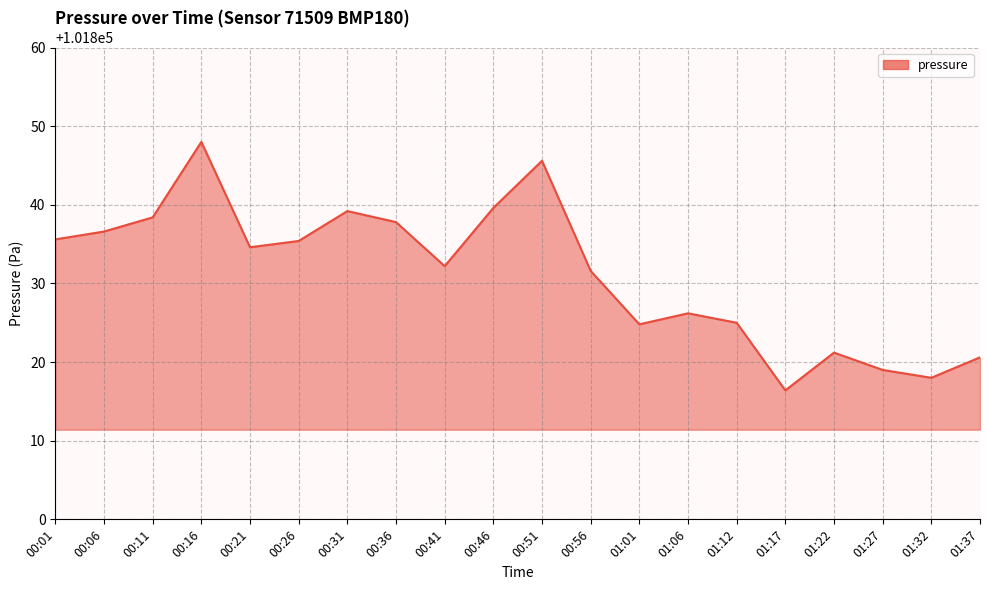

The value at 01:22 is 180810.7. True or false?

False